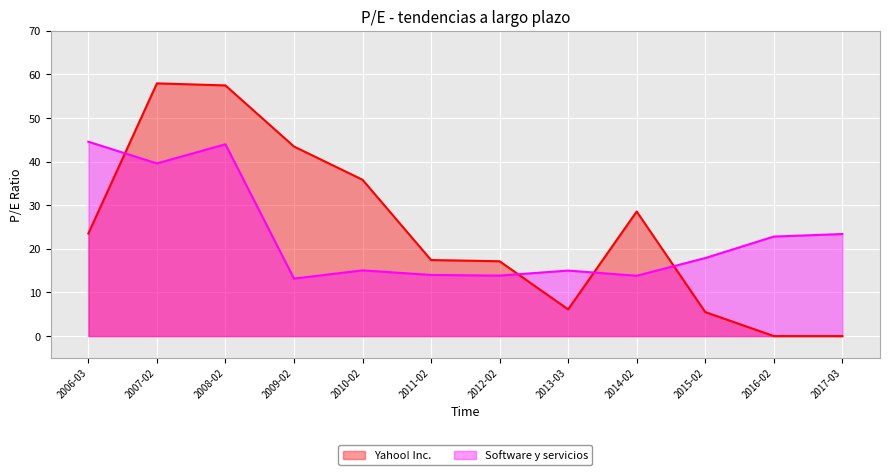

What is the label of the 10th point from the right?

2008-02